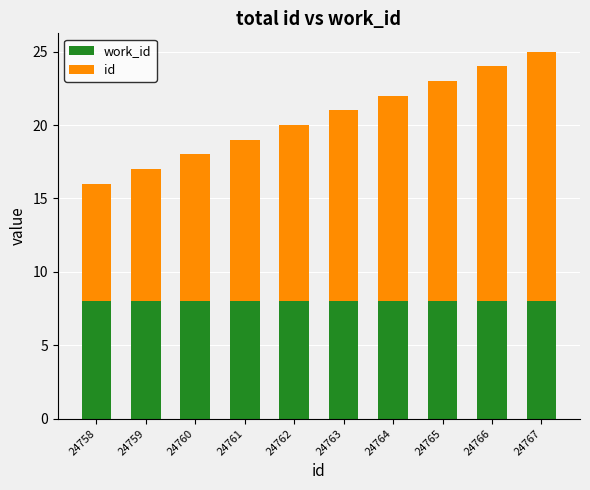

At how many categories does at least one series exceed 13?

4